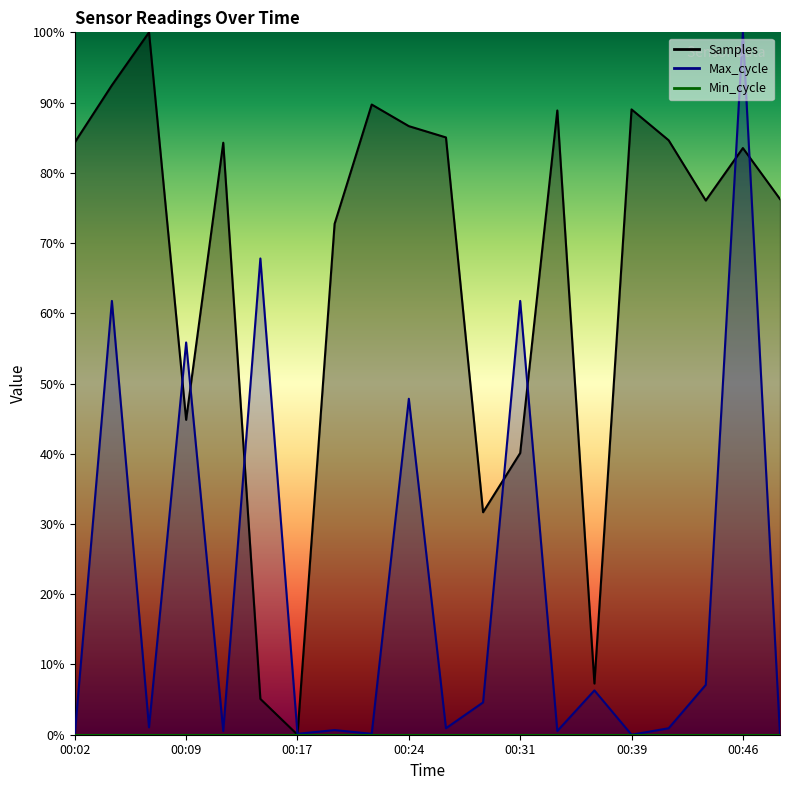

At which label is Max_cycle closest to 50?

00:24